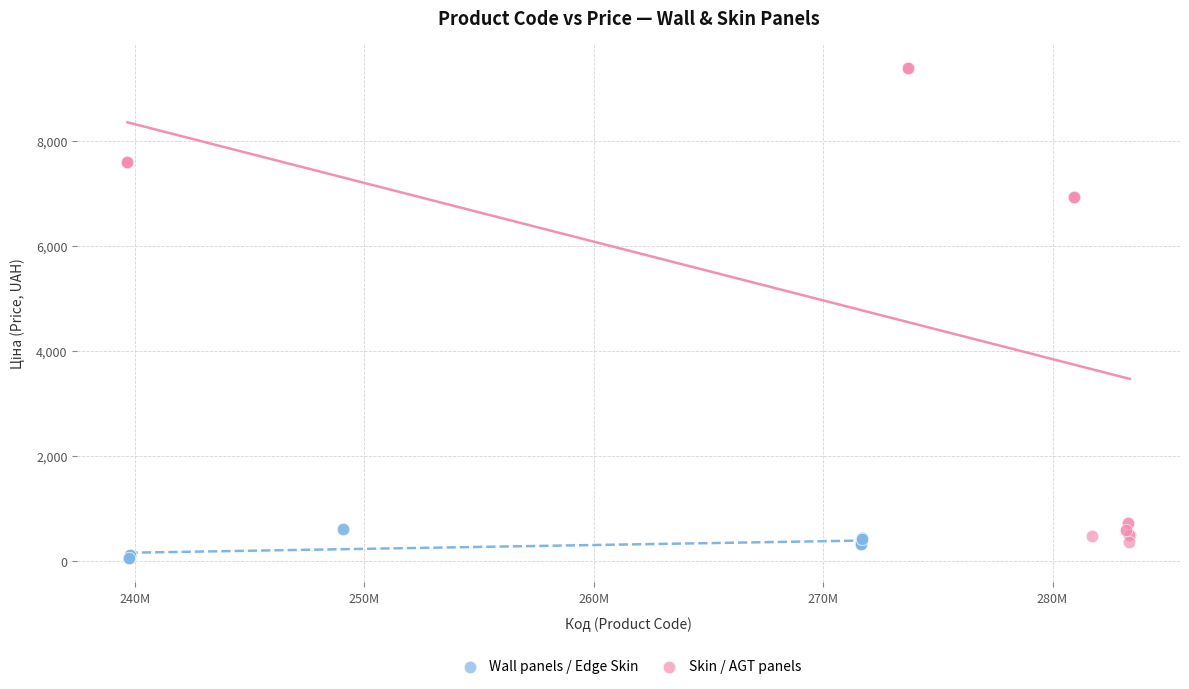

Which series reaches the maximum Y coordinate?

Skin / AGT panels